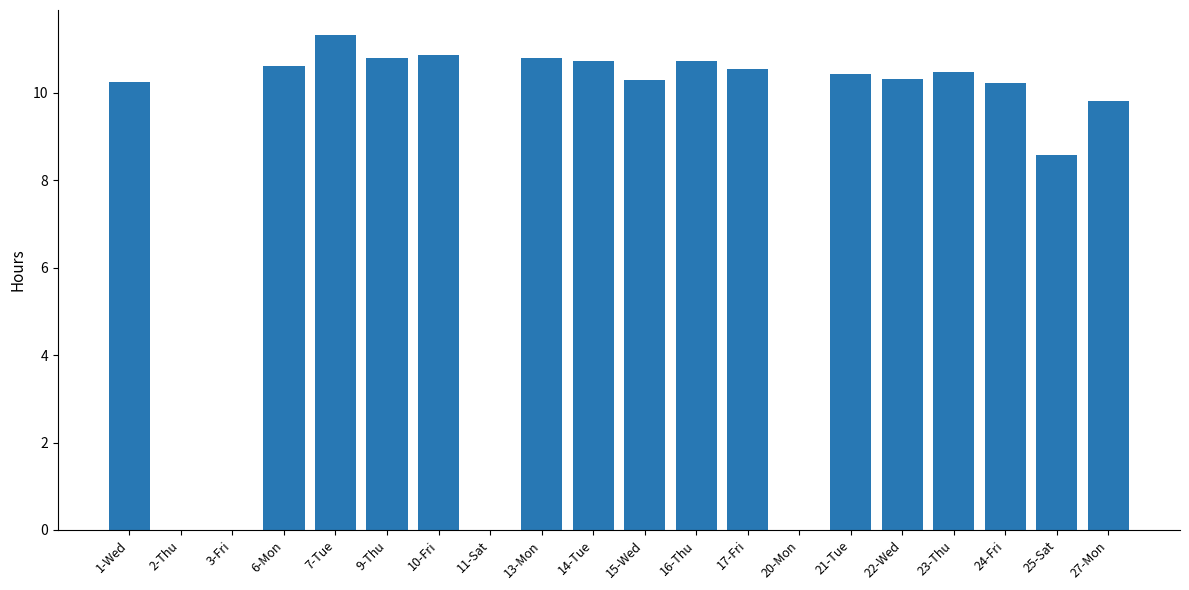

The chart shows a value of 10.3 at 22-Wed. True or false?

True